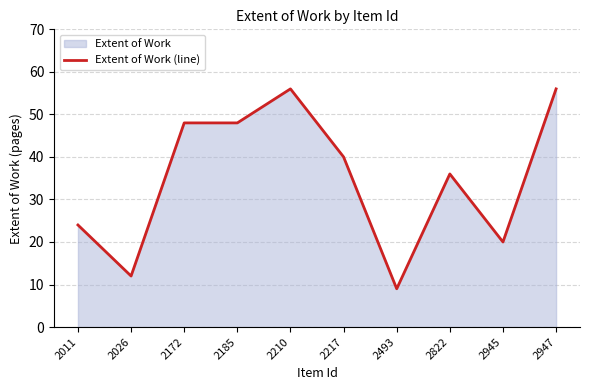

Approximately how many times larger is the value at 2822 compared to 2210?

0.6